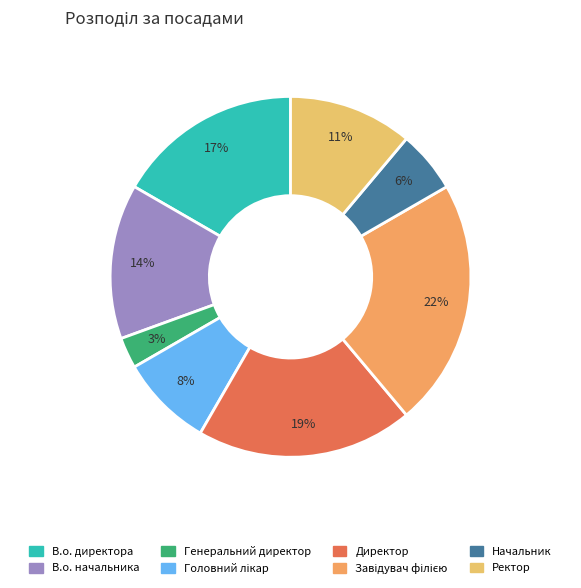

Is it true that Ректор is 11% of the pie?

True